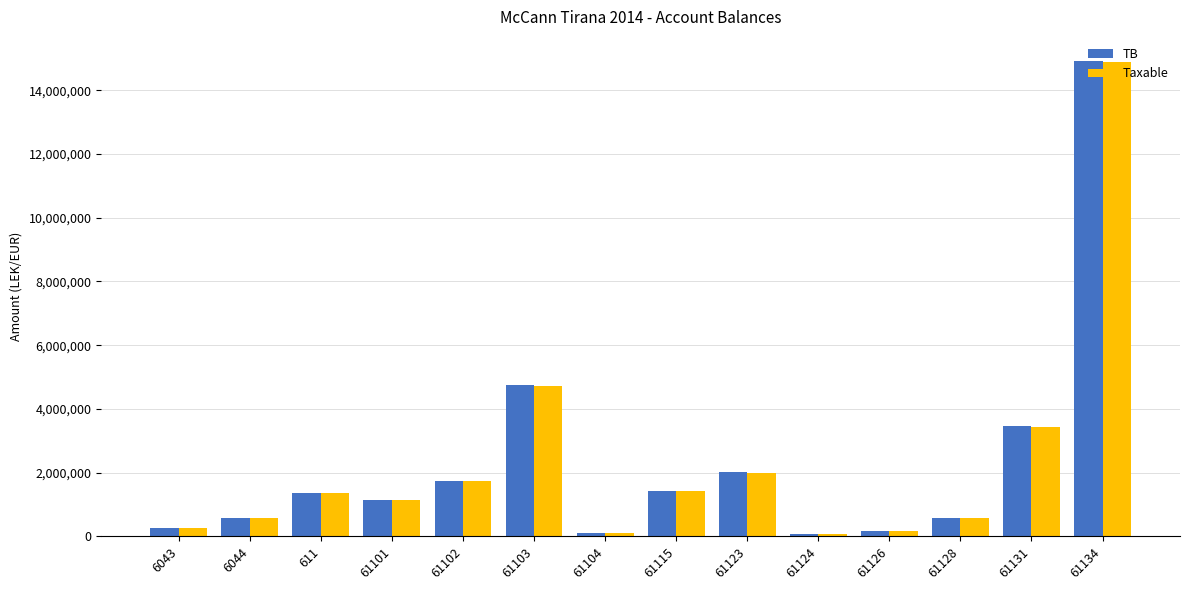

The value of Taxable at 61101 is 387878.6. True or false?

False